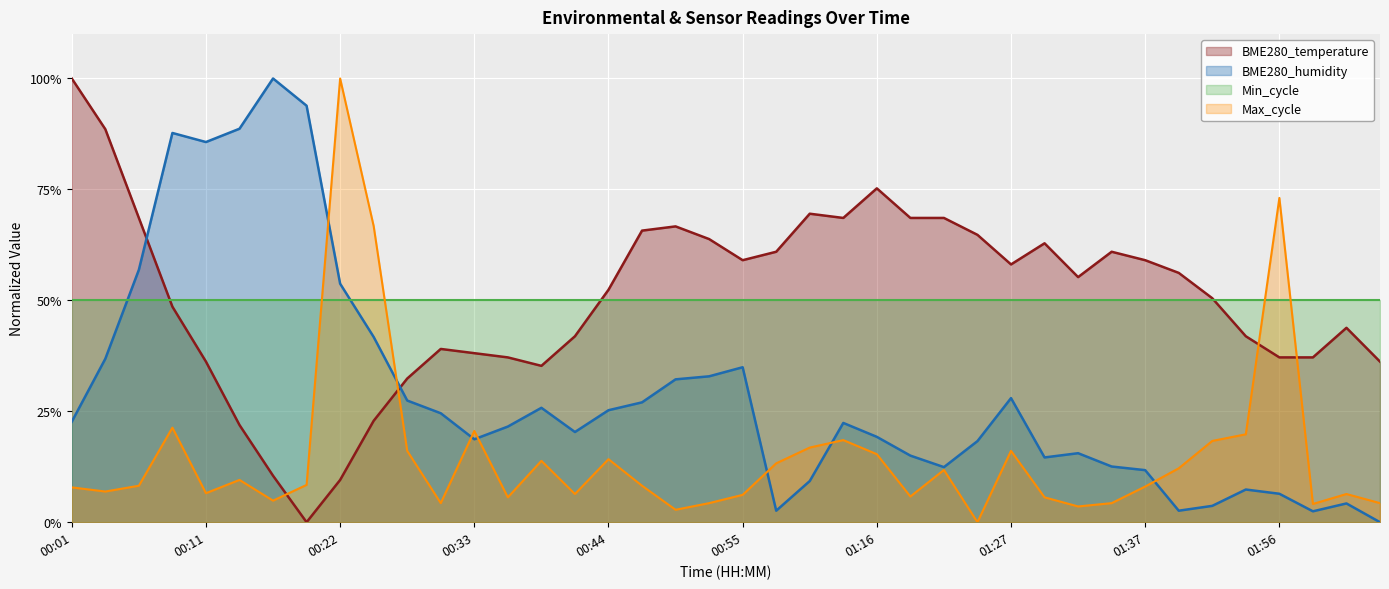

How many lines are shown in the chart?

4